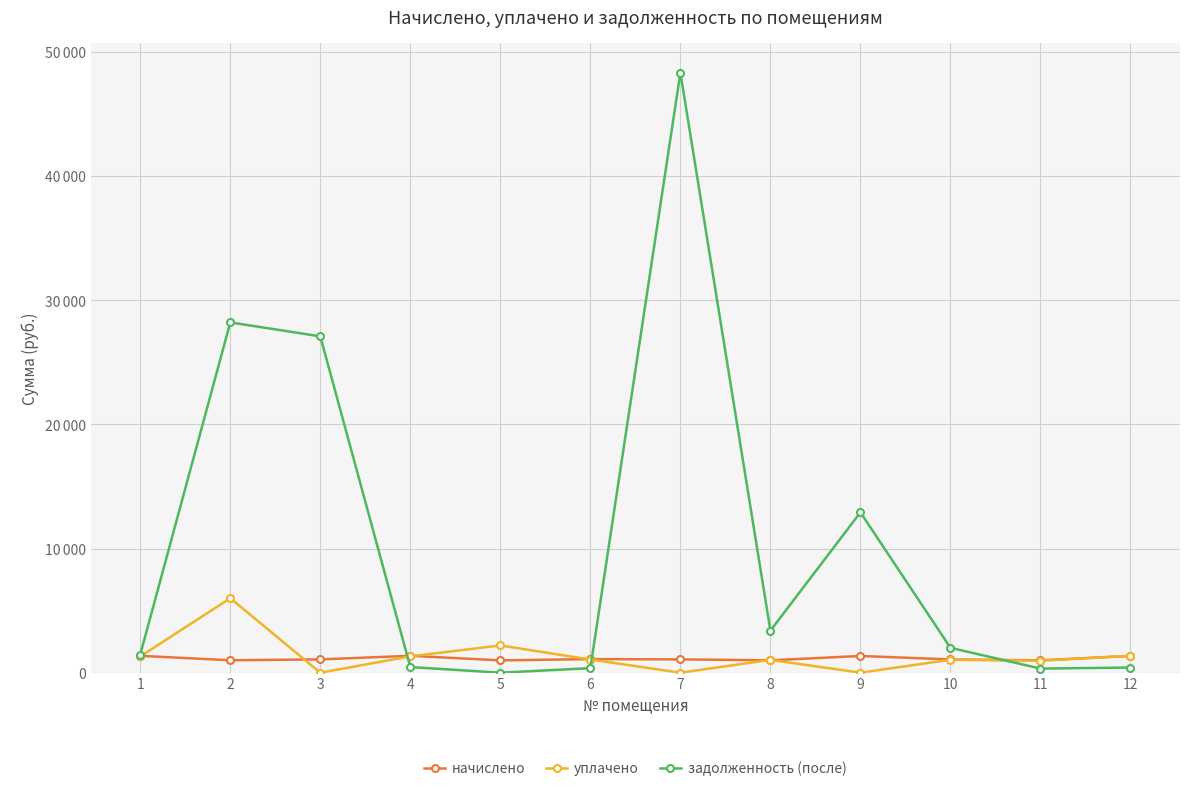

What is the value of the начислено point at the 7th from the left?

1072.4